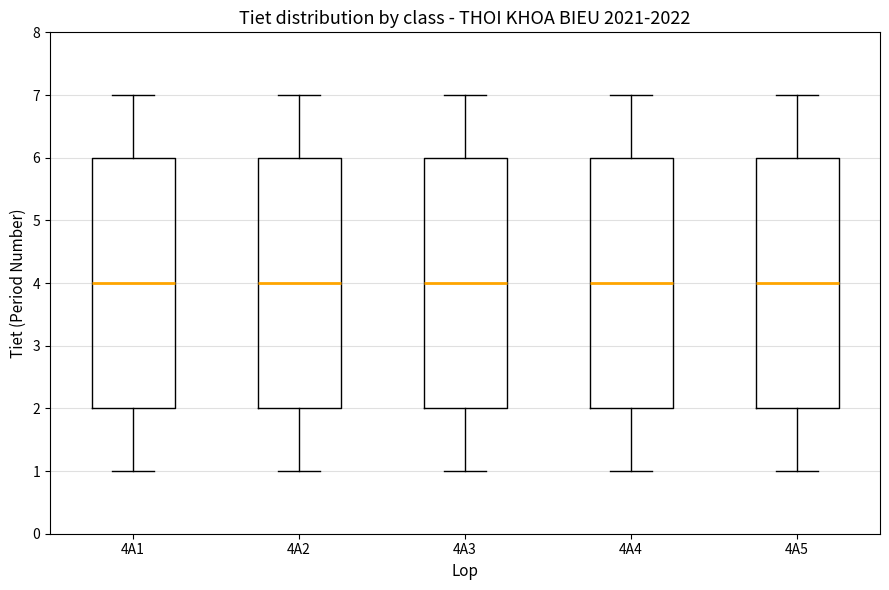

Reading left to right, transcribe this box plot: for each box, give where its median line is, the range the box spans, and where its two whiskers end, as read against the y-axis. The values are not printed on the chart, so give them approximately, as read against the axis.

4A1: median 4, box 2 to 6, whiskers 1 to 7
4A2: median 4, box 2 to 6, whiskers 1 to 7
4A3: median 4, box 2 to 6, whiskers 1 to 7
4A4: median 4, box 2 to 6, whiskers 1 to 7
4A5: median 4, box 2 to 6, whiskers 1 to 7